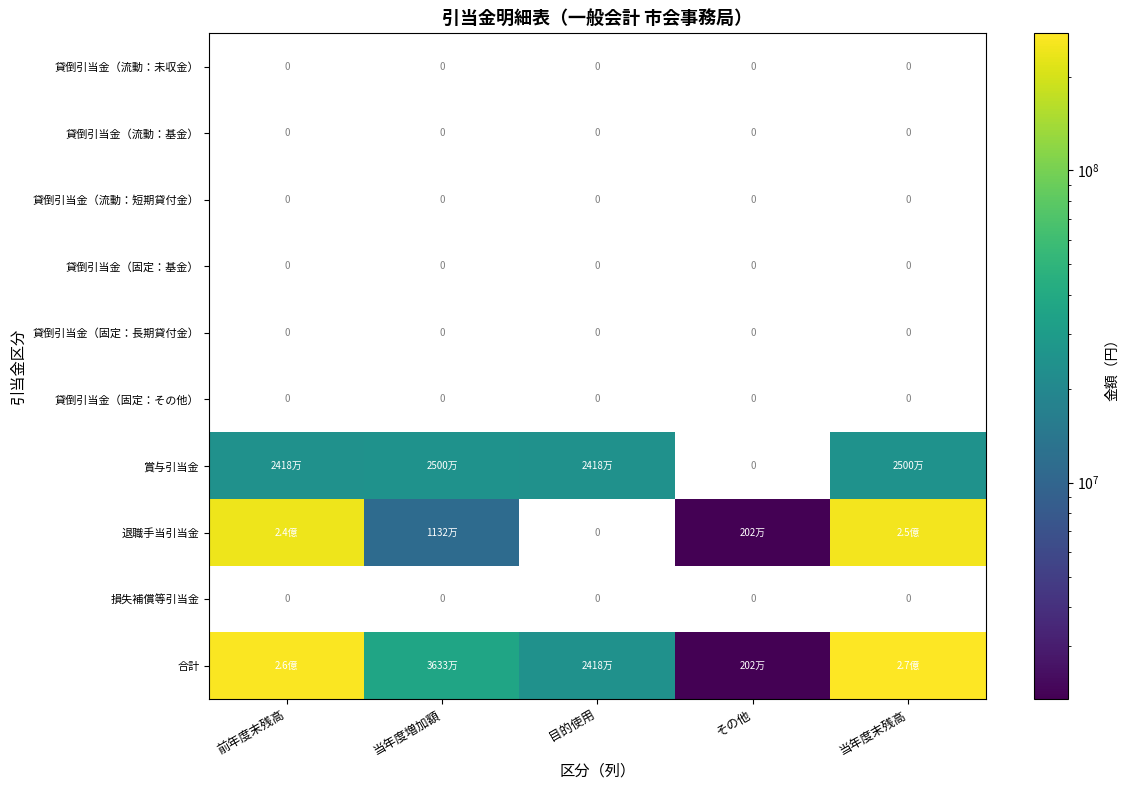

Which series has the largest total across all categories?

合計